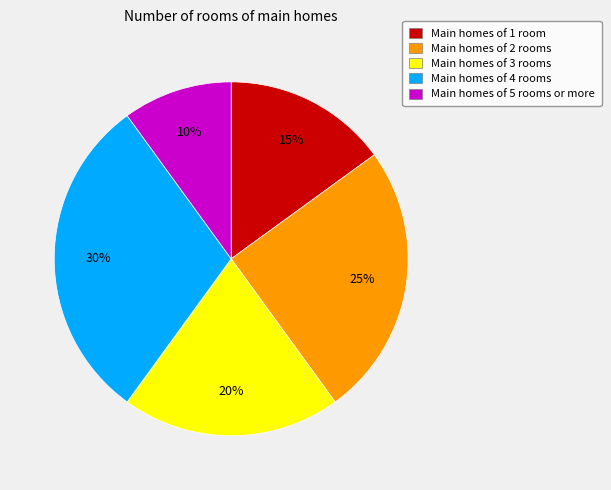

What percentage is the Main homes of 4 rooms slice, to the nearest percent?

30%